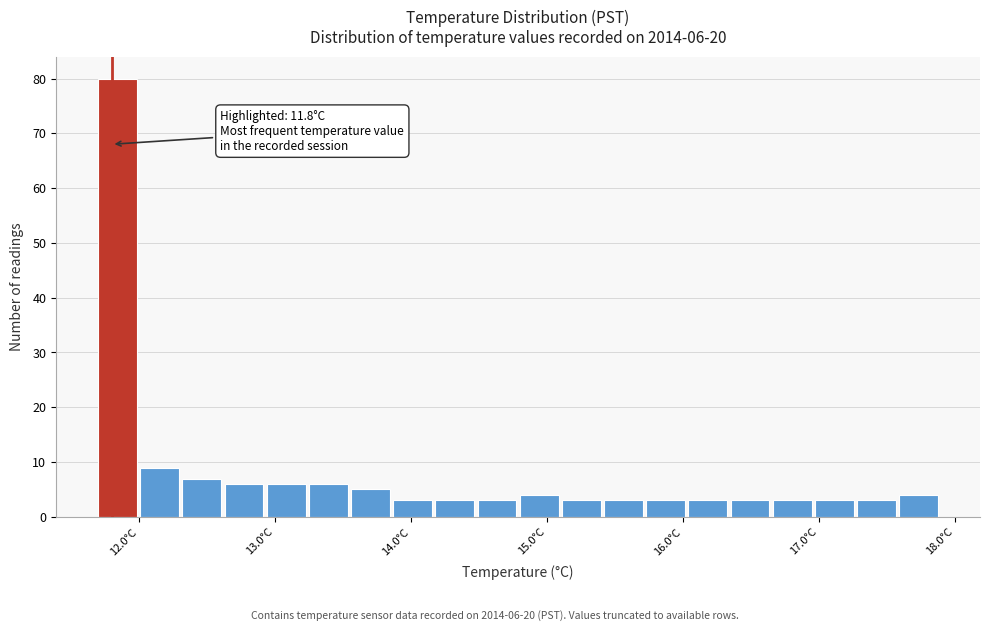

Around what value on the x-axis is the tallest bar? Give the approximate position of its centre, as read against the axis.

11.8